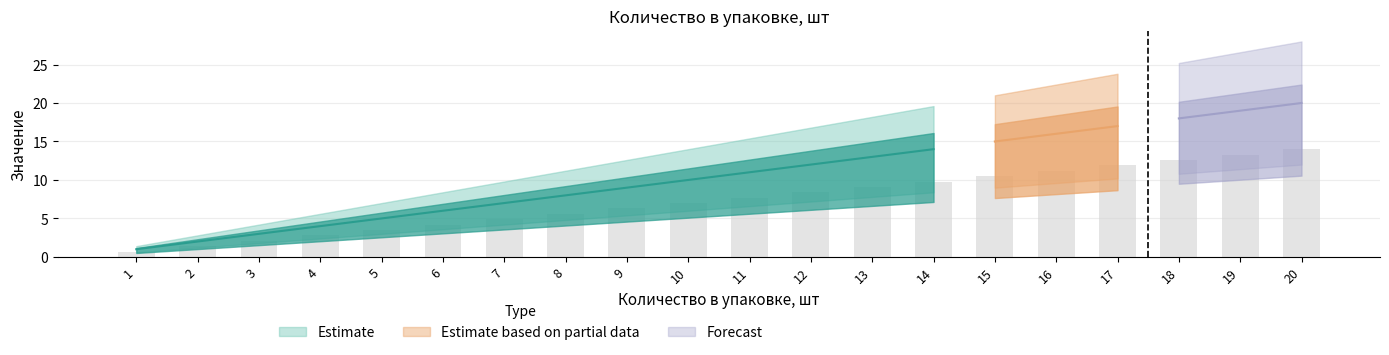

Approximately how many times larger is the value at 17 compared to 8?

2.1